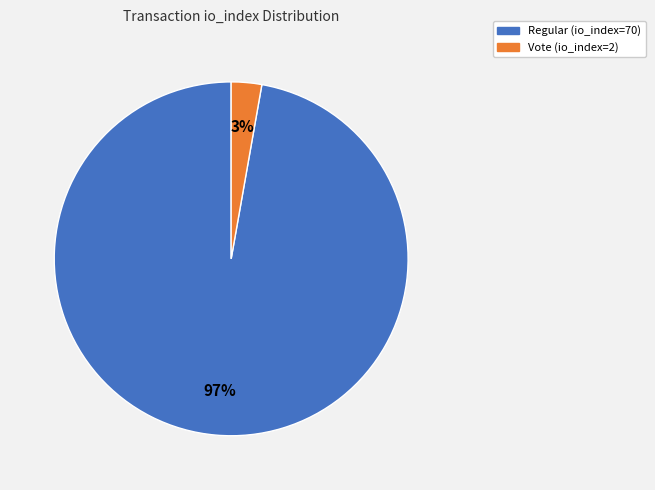

Combined, do Vote (io_index=2) and Regular (io_index=70) account for over 50%?

Yes